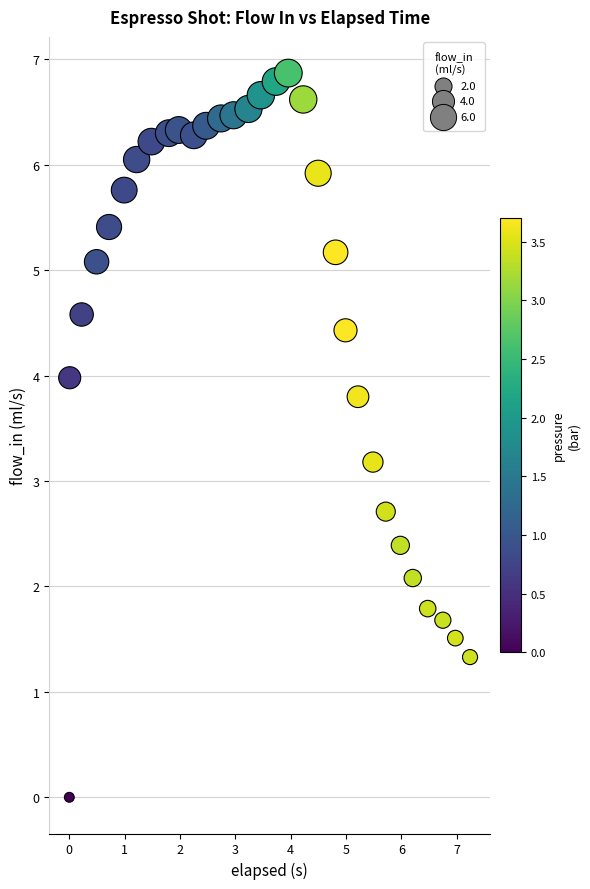

What Y value in the scatter plot is closest to 3?

3.2